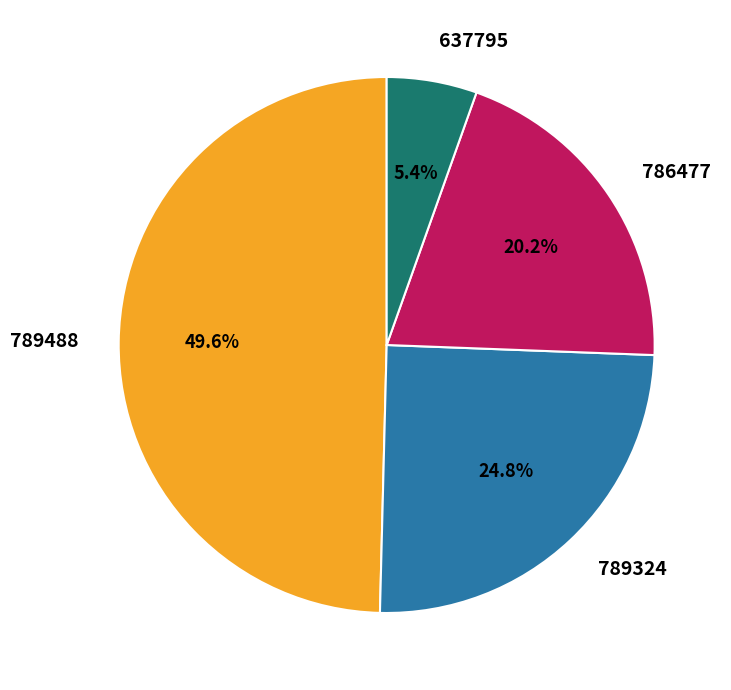

What percentage is the 789488 slice, to the nearest percent?

50%